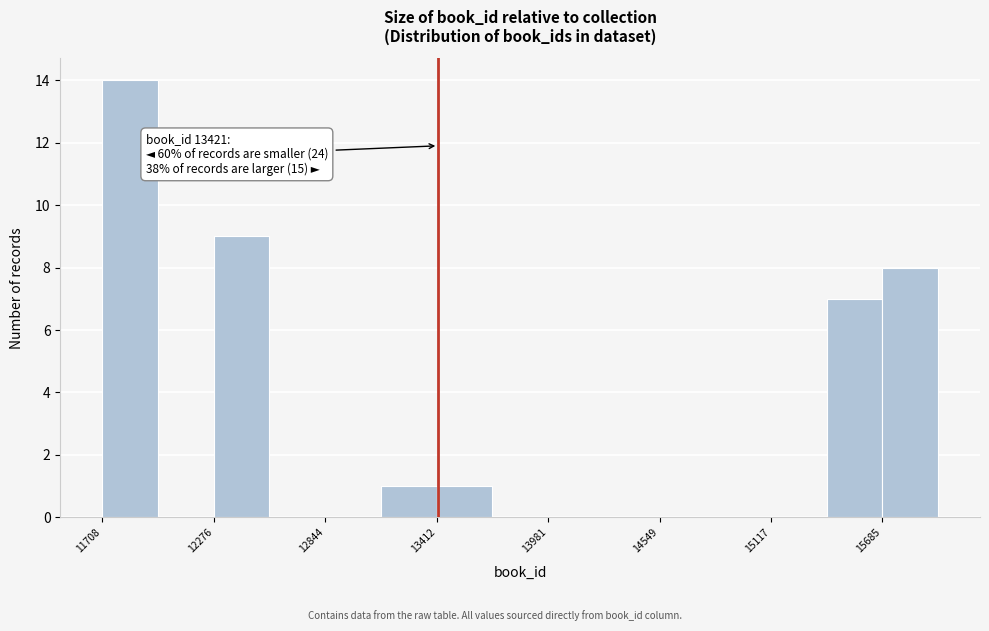

Read against the x-axis, roughly where is the centre of the tallest bar?

11900